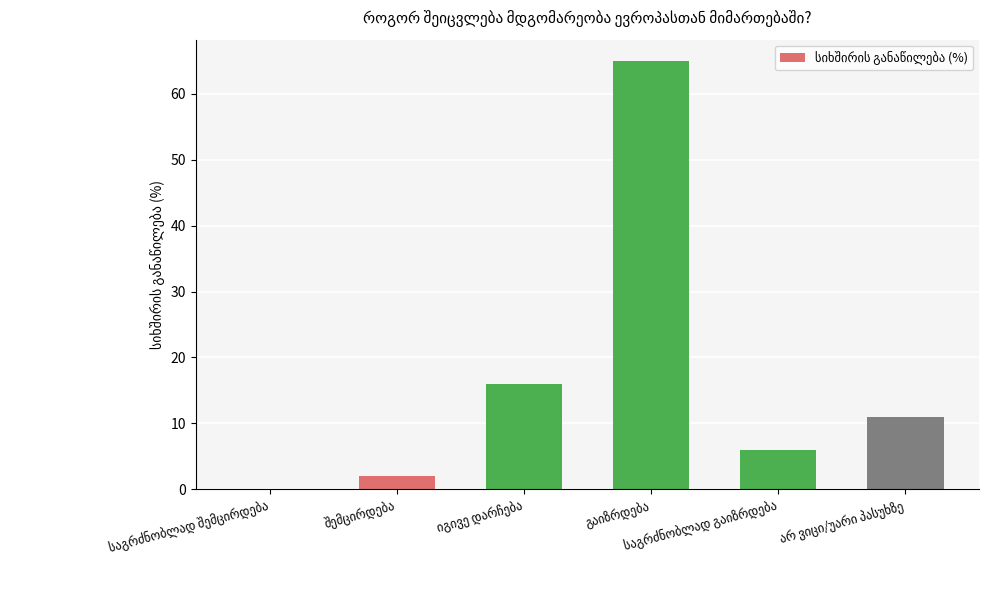

What is the greatest value displayed?

65